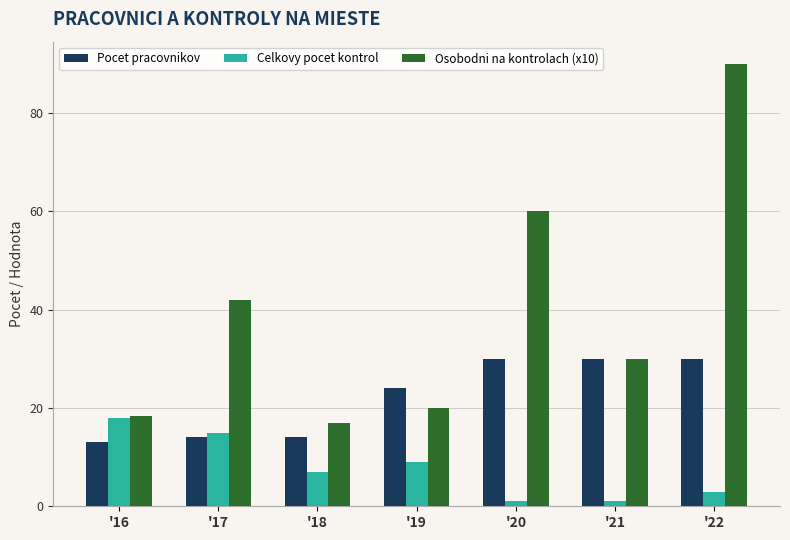

What is the value of the Pocet pracovnikov bar at the 1st from the left?

13.0